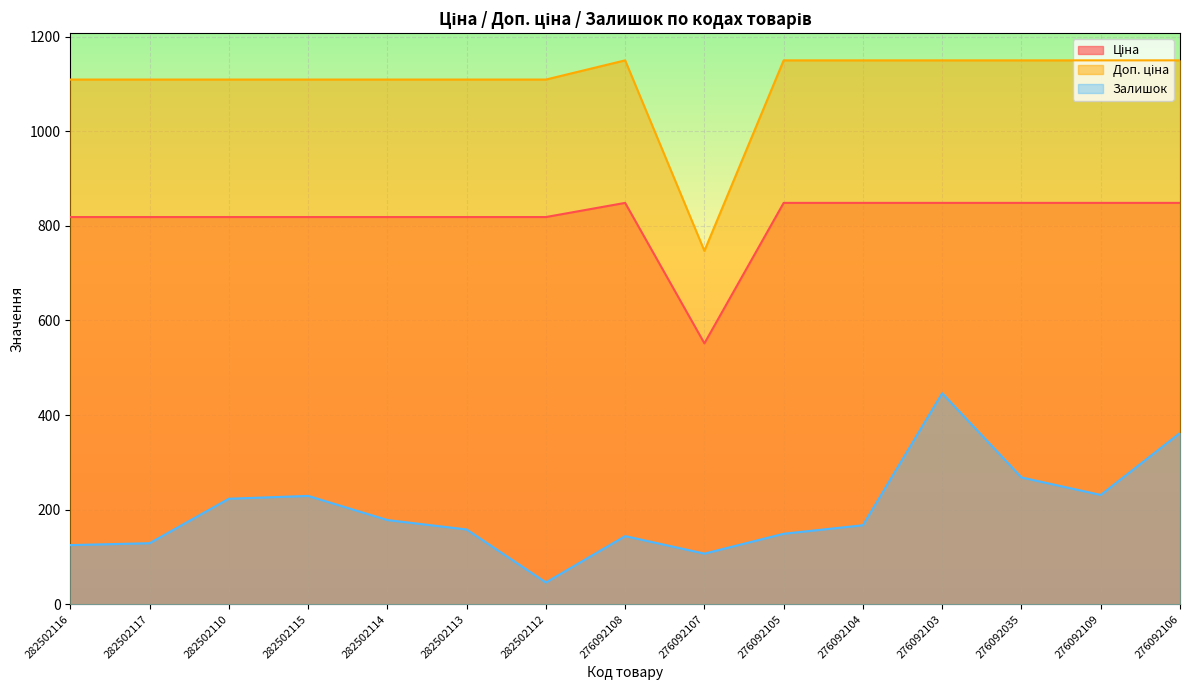

Rank the categories by Ціна value from lowest to highest.

276092107, 282502116, 282502117, 282502110, 282502115, 282502114, 282502113, 282502112, 276092108, 276092105, 276092104, 276092103, 276092035, 276092109, 276092106